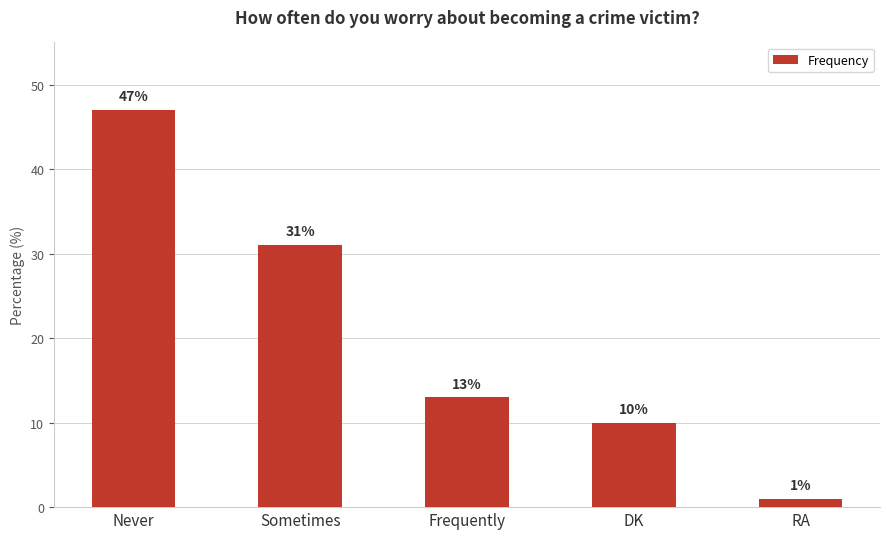

What is the change in value from DK to RA?

-9